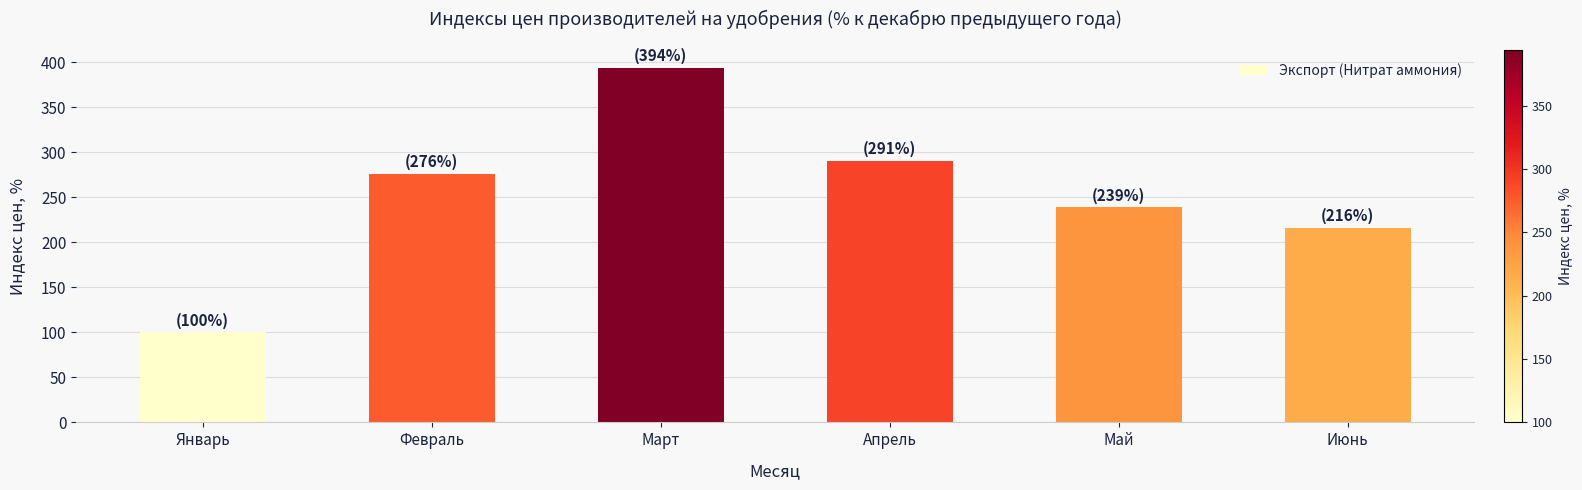

What is the ratio of the value at Апрель to the value at Июнь?

1.3